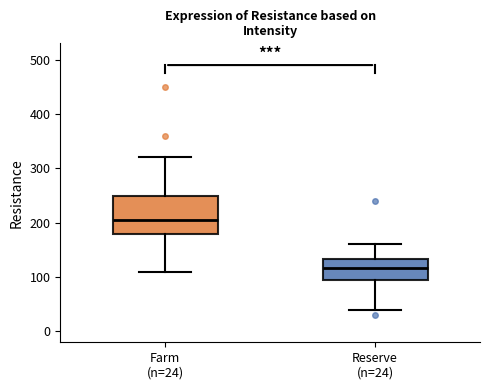

Where does the lower whisker of the box for Reserve (n=24) end on the y-axis? The values are not printed on the chart, so give them approximately, as read against the axis.

40